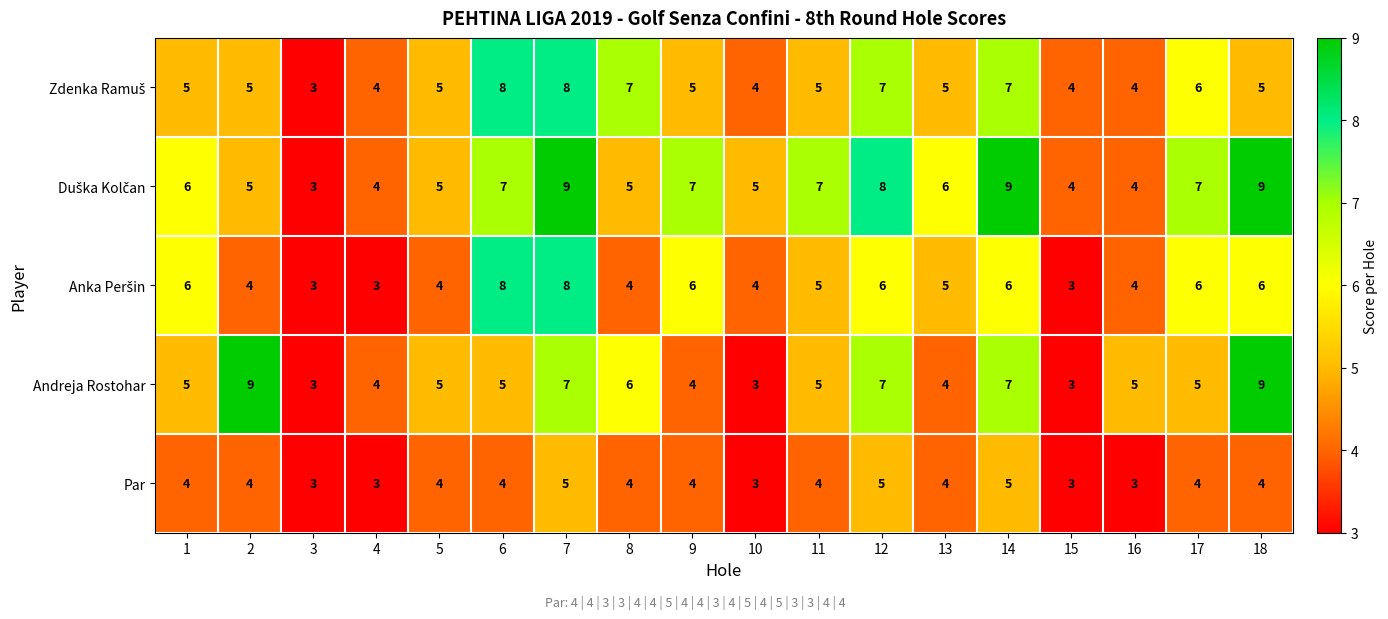

What is the difference between the highest and lowest values at 6?

4